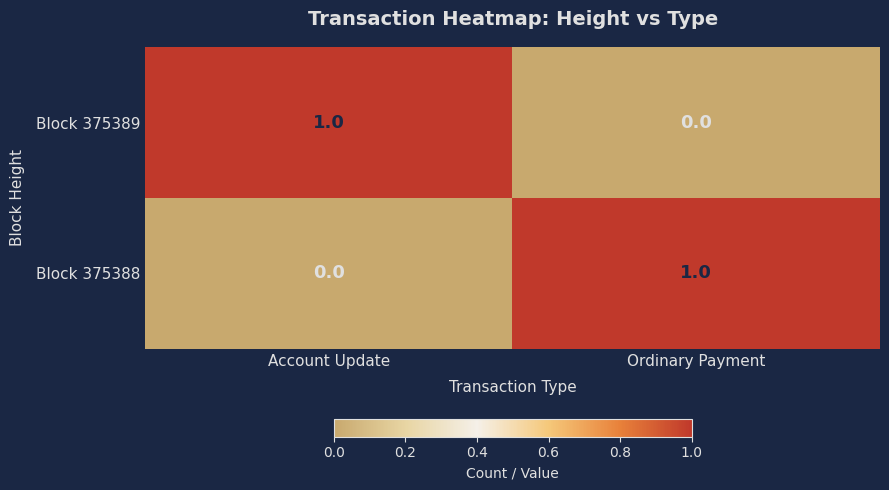

Reading left to right, transcribe all the data shown in this chart.

Block 375389: 1	0
Block 375388: 0	1